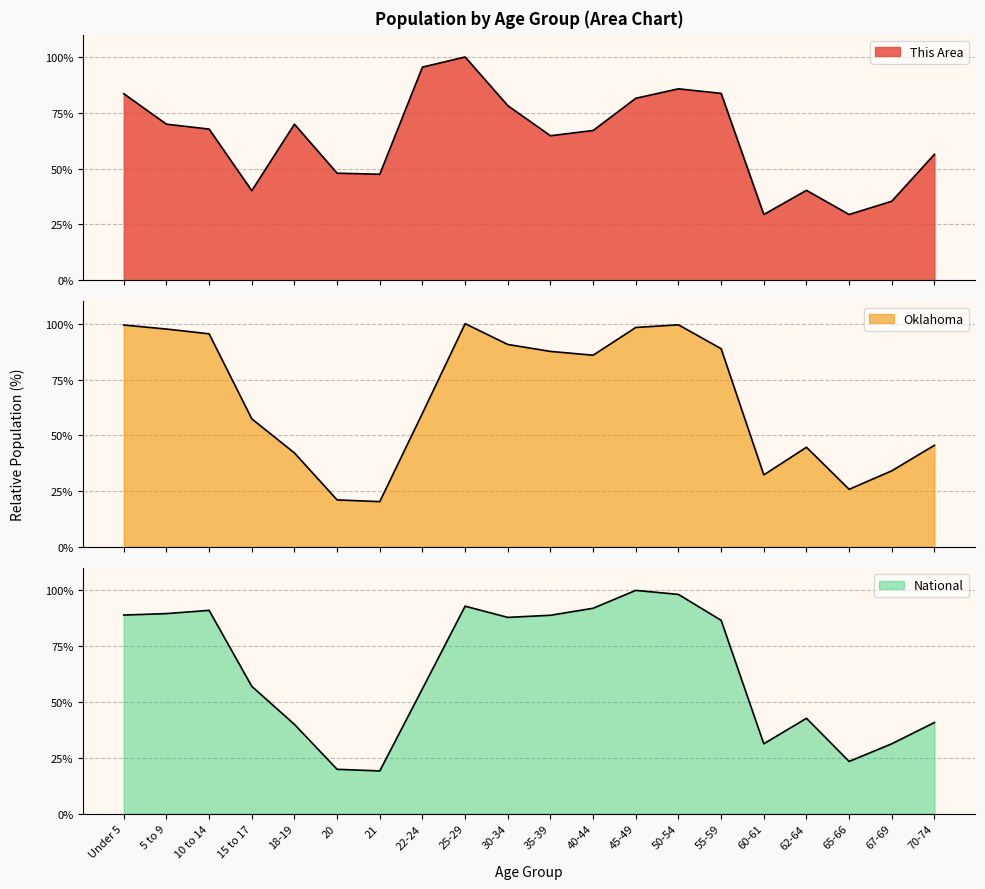

How many categories are shown in the chart?

20